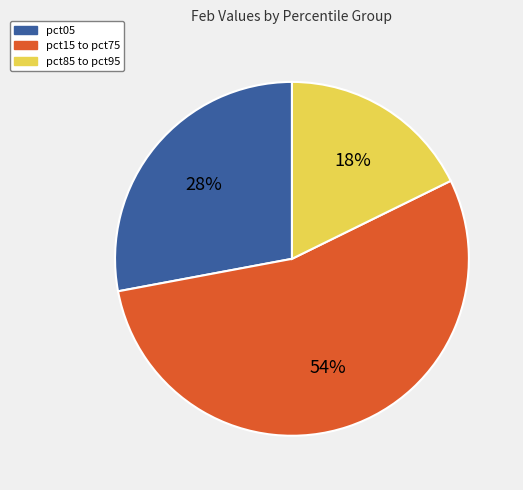

Is there a majority slice in this chart?

Yes